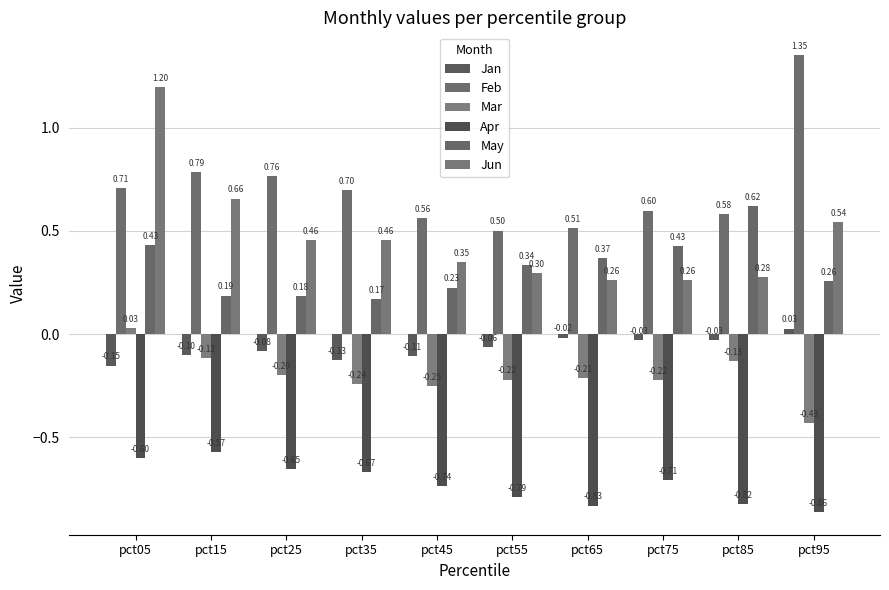

Reading right to left, list all the values displayed in this chart.

Jan: 0.0	-0.0	-0.0	-0.0	-0.1	-0.1	-0.1	-0.1	-0.1	-0.2
Feb: 1.4	0.6	0.6	0.5	0.5	0.6	0.7	0.8	0.8	0.7
Mar: -0.4	-0.1	-0.2	-0.2	-0.2	-0.3	-0.2	-0.2	-0.1	0.0
Apr: -0.9	-0.8	-0.7	-0.8	-0.8	-0.7	-0.7	-0.7	-0.6	-0.6
May: 0.3	0.6	0.4	0.4	0.3	0.2	0.2	0.2	0.2	0.4
Jun: 0.5	0.3	0.3	0.3	0.3	0.3	0.5	0.5	0.7	1.2